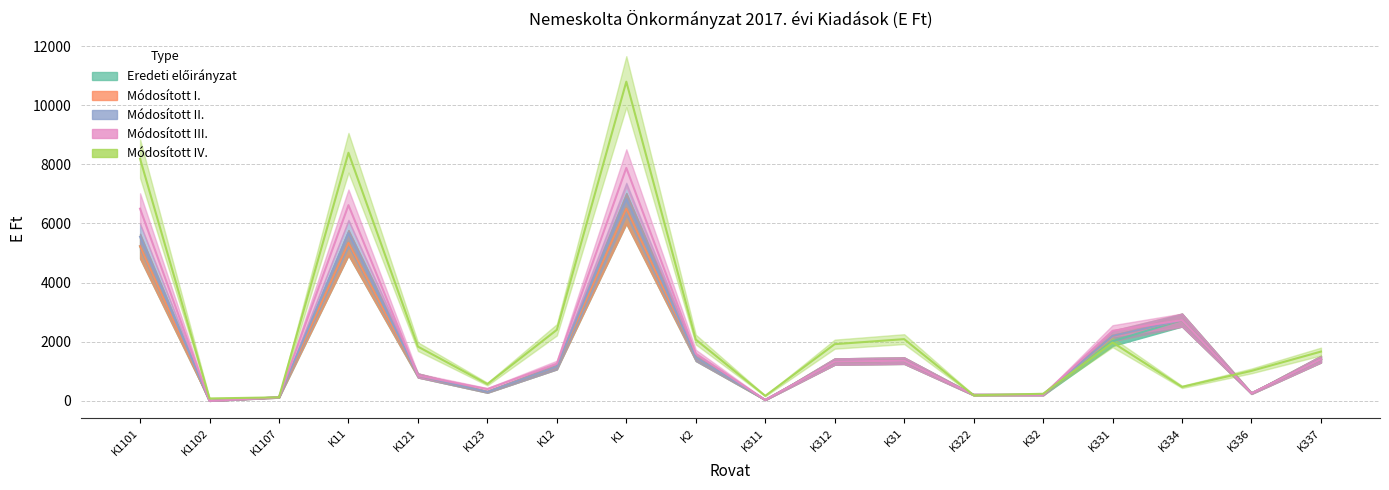

At how many categories does at least one series exceed 7771?

3